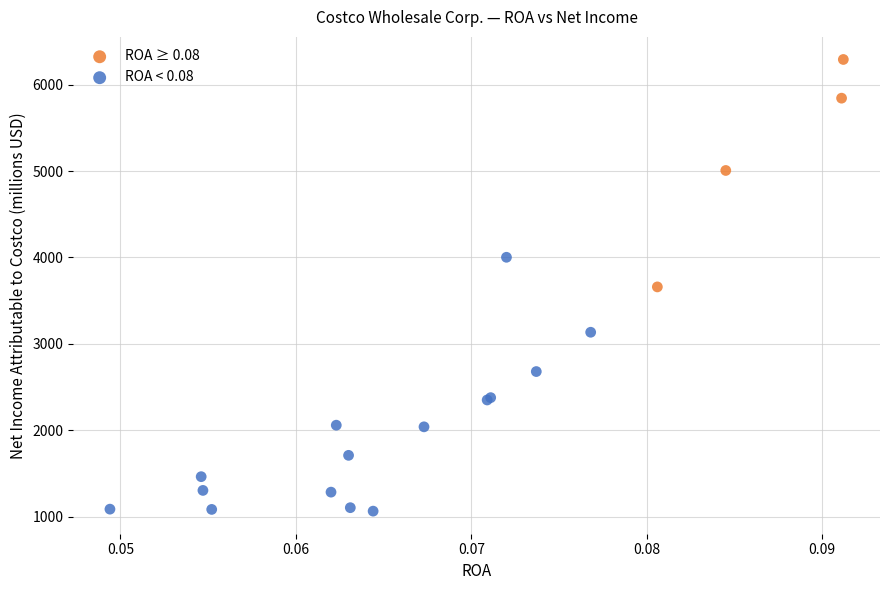

Which series reaches the maximum Y coordinate?

ROA ≥ 0.08